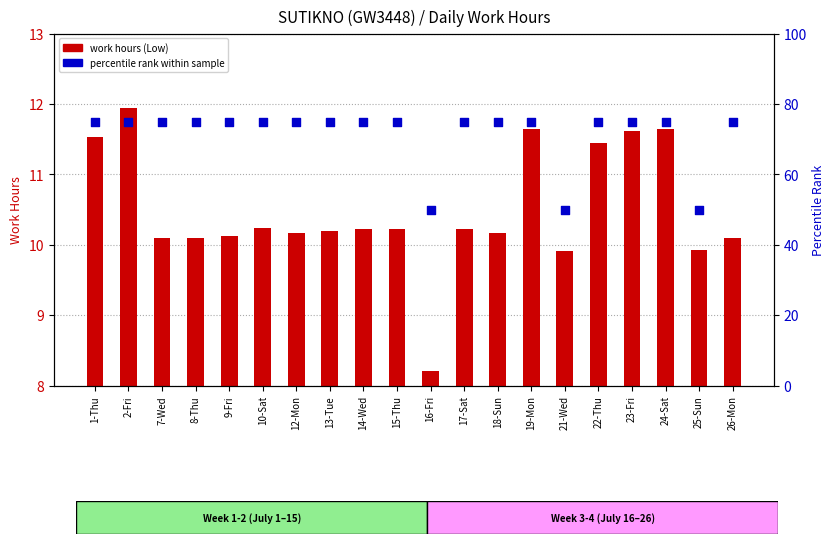

What is the total value across all series at 18-Sun?

85.2